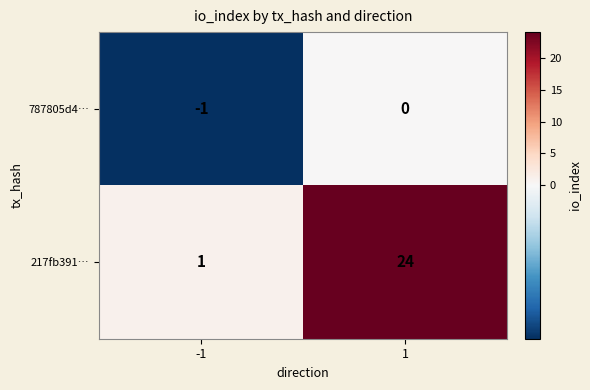

Rank the series at 1 from highest to lowest value.

217fb391…, 787805d4…